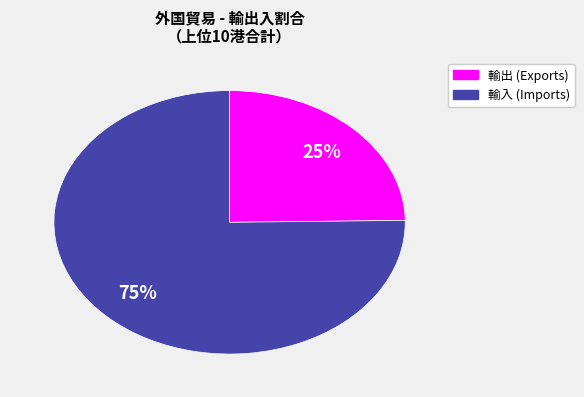

Is there a majority slice in this chart?

Yes